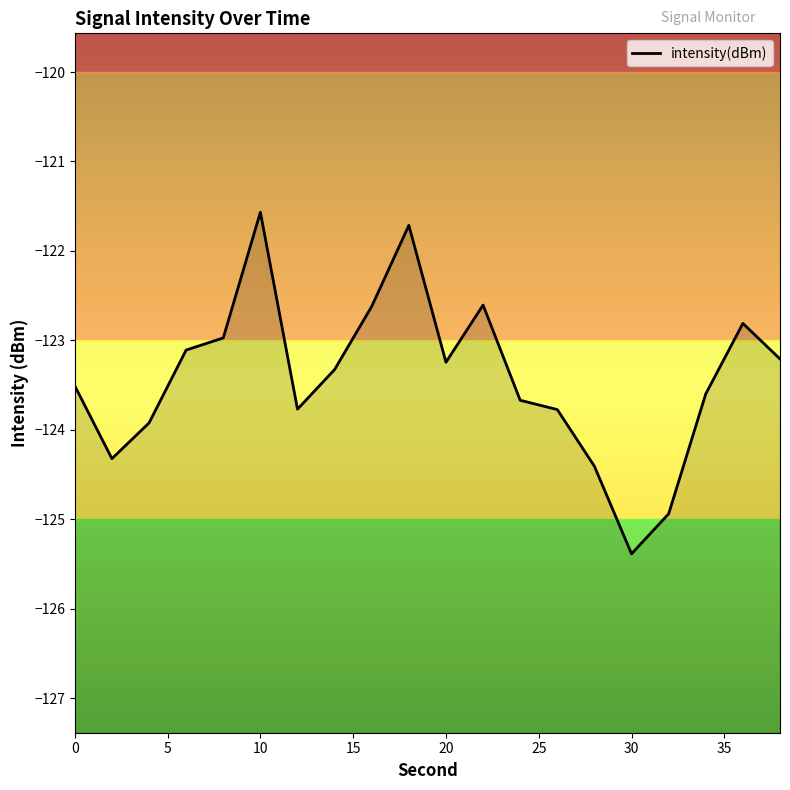

What is the minimum value shown in the chart?

-125.4